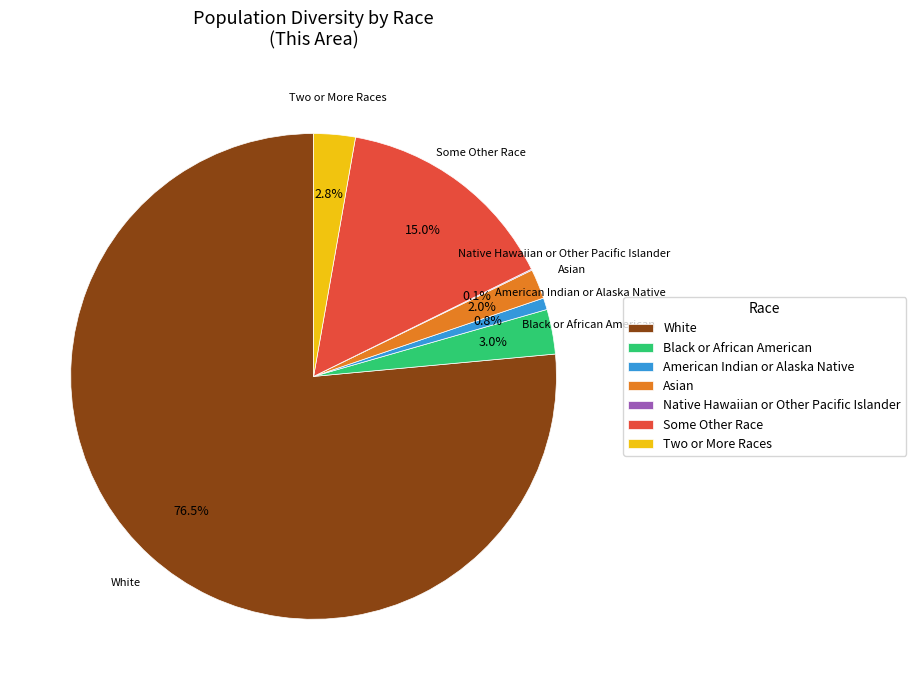

Combined, do Asian and Some Other Race account for over 50%?

No